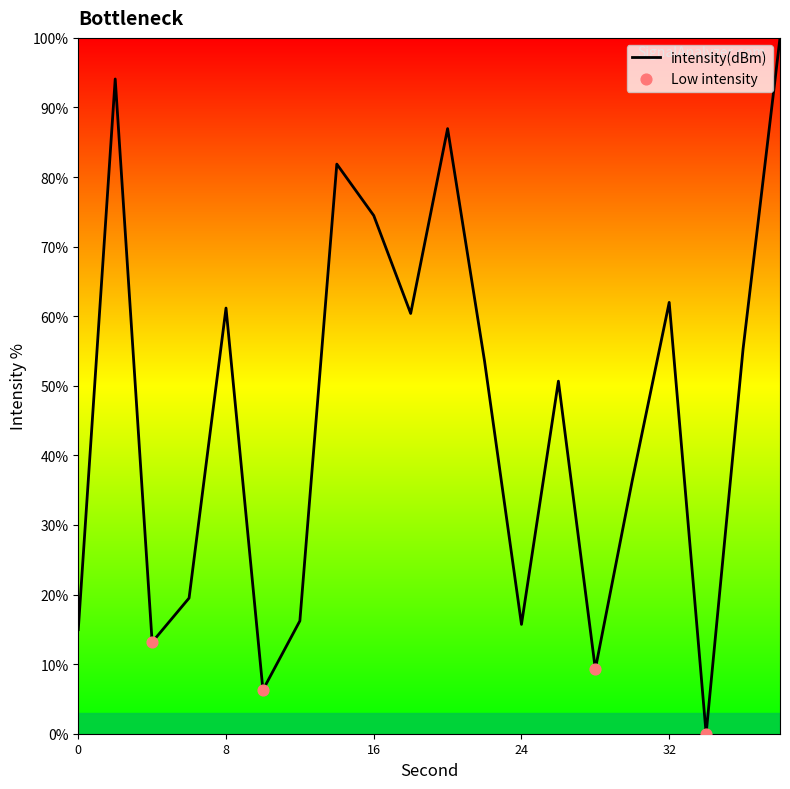

What is the difference between the maximum and minimum values?

100.0